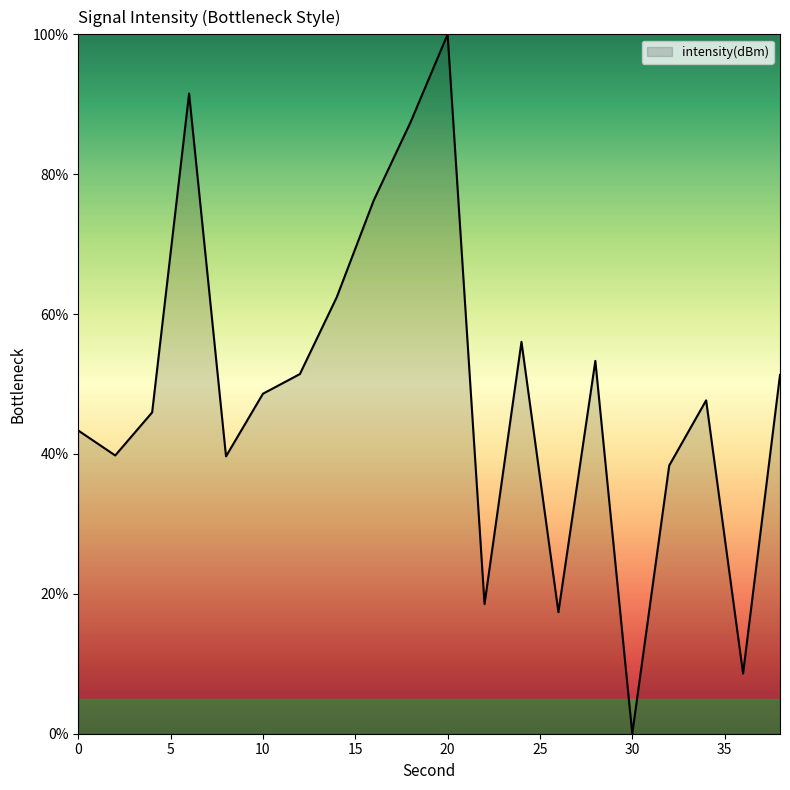

What is the maximum value shown in the chart?

100.0